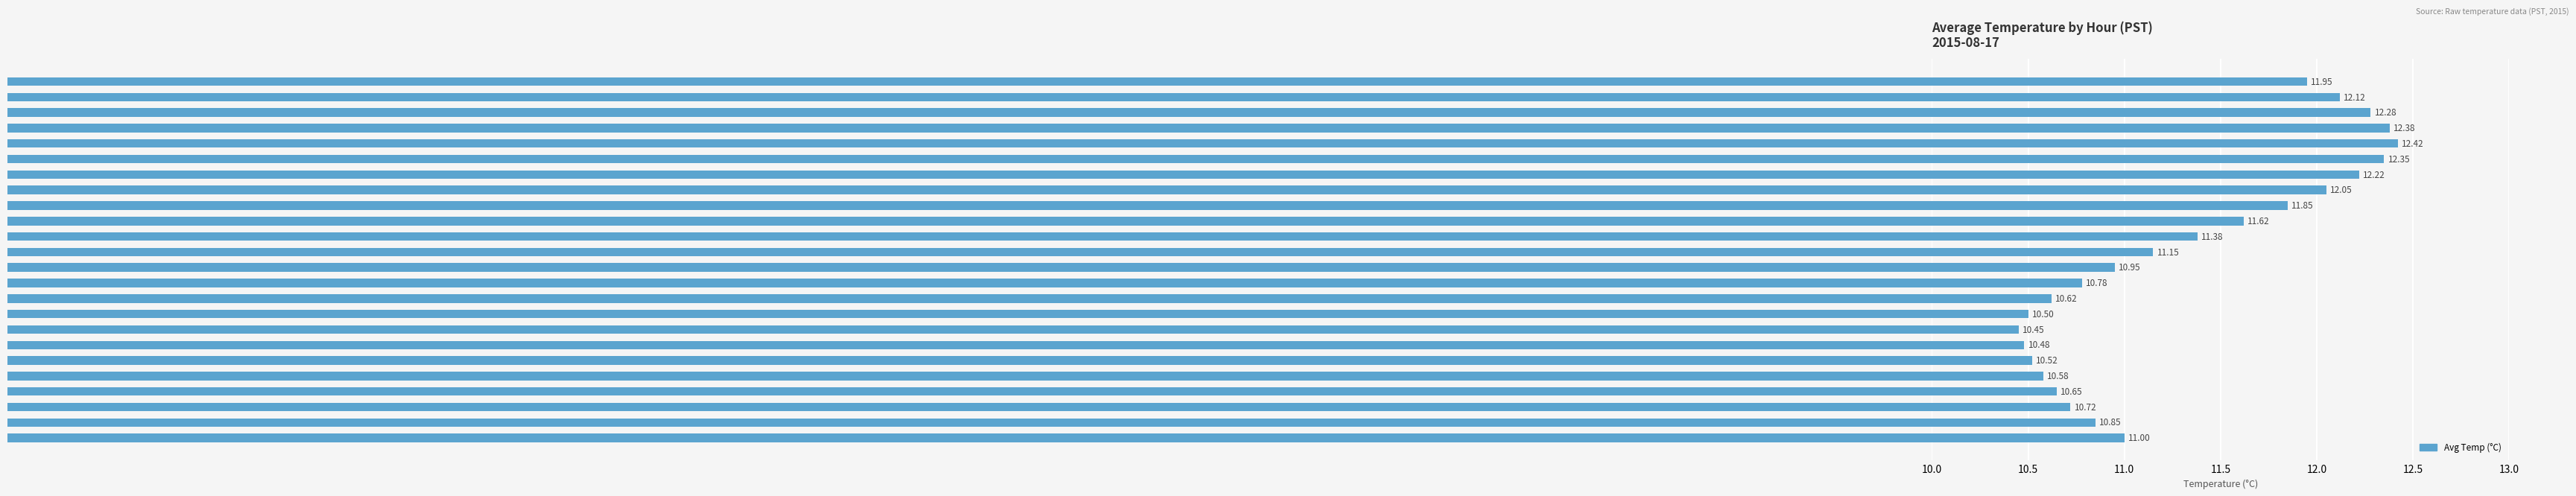

Count the number of data series in this chart.

1